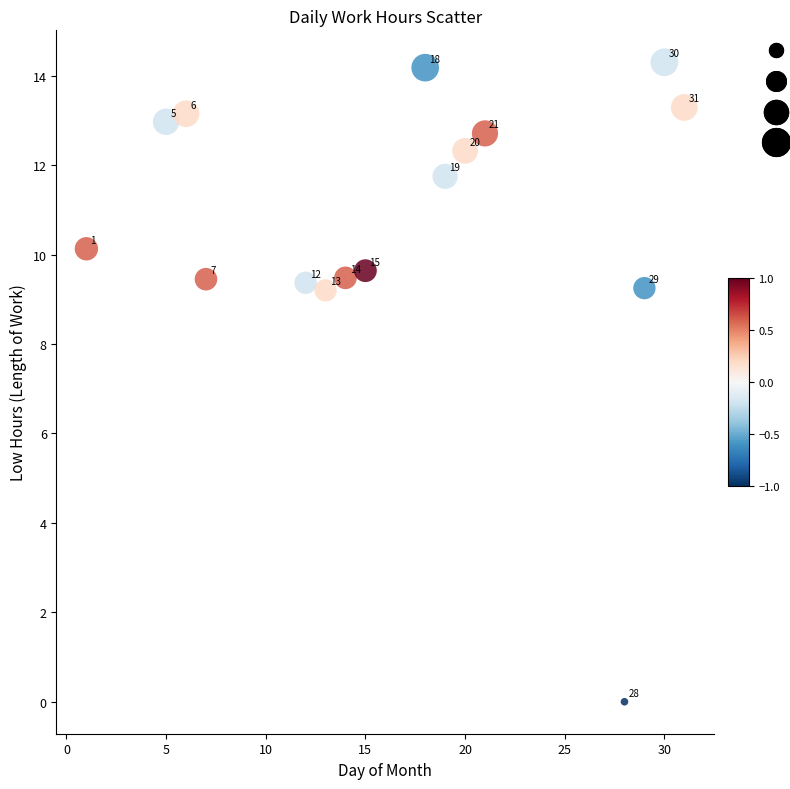

What Y value in the scatter plot is closest to 7?

9.2